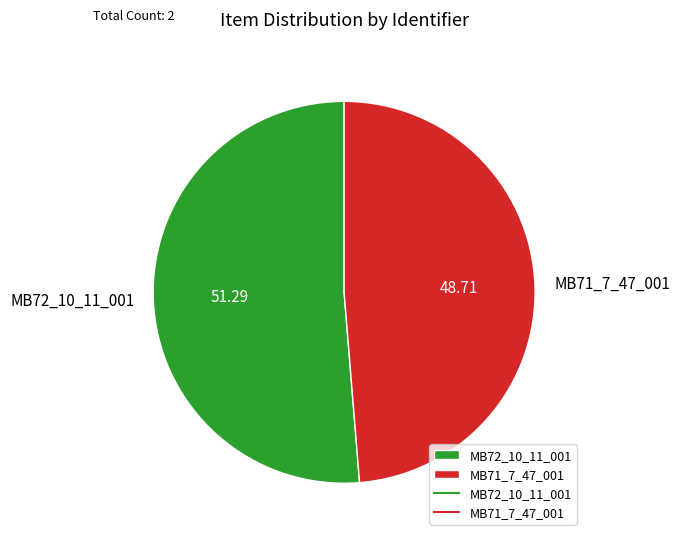

Does any single category account for the majority?

Yes